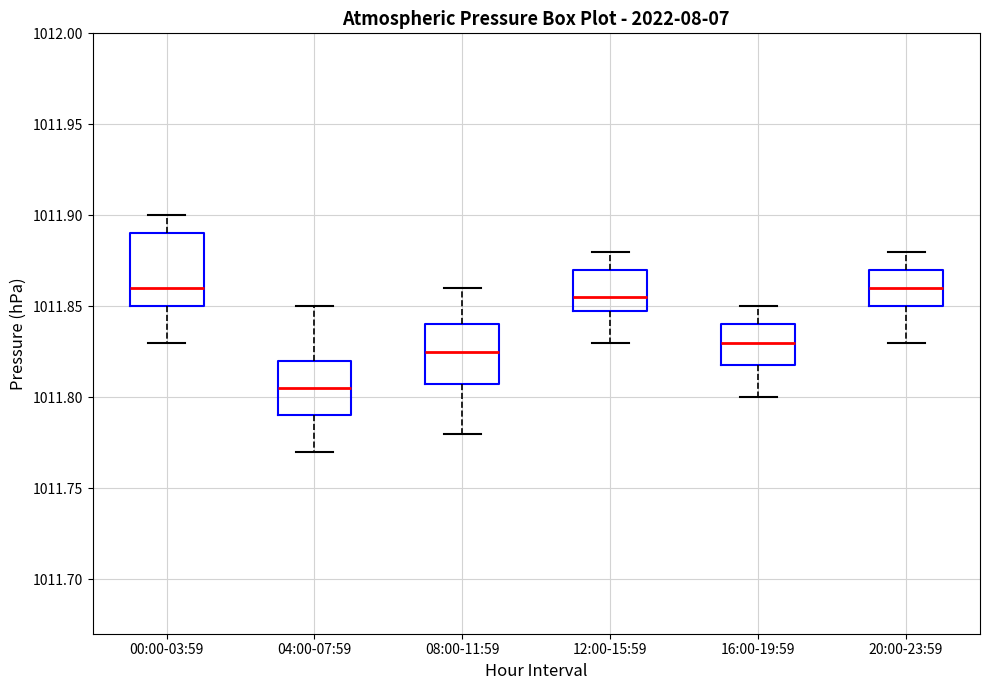

Reading left to right, transcribe this box plot: for each box, give where its median line is, the range the box spans, and where its two whiskers end, as read against the y-axis. The values are not printed on the chart, so give them approximately, as read against the axis.

00:00-03:59: median 1011.860, box 1011.850 to 1011.890, whiskers 1011.830 to 1011.900
04:00-07:59: median 1011.805, box 1011.790 to 1011.820, whiskers 1011.770 to 1011.850
08:00-11:59: median 1011.825, box 1011.810 to 1011.840, whiskers 1011.780 to 1011.860
12:00-15:59: median 1011.855, box 1011.850 to 1011.870, whiskers 1011.830 to 1011.880
16:00-19:59: median 1011.830, box 1011.820 to 1011.840, whiskers 1011.800 to 1011.850
20:00-23:59: median 1011.860, box 1011.850 to 1011.870, whiskers 1011.830 to 1011.880